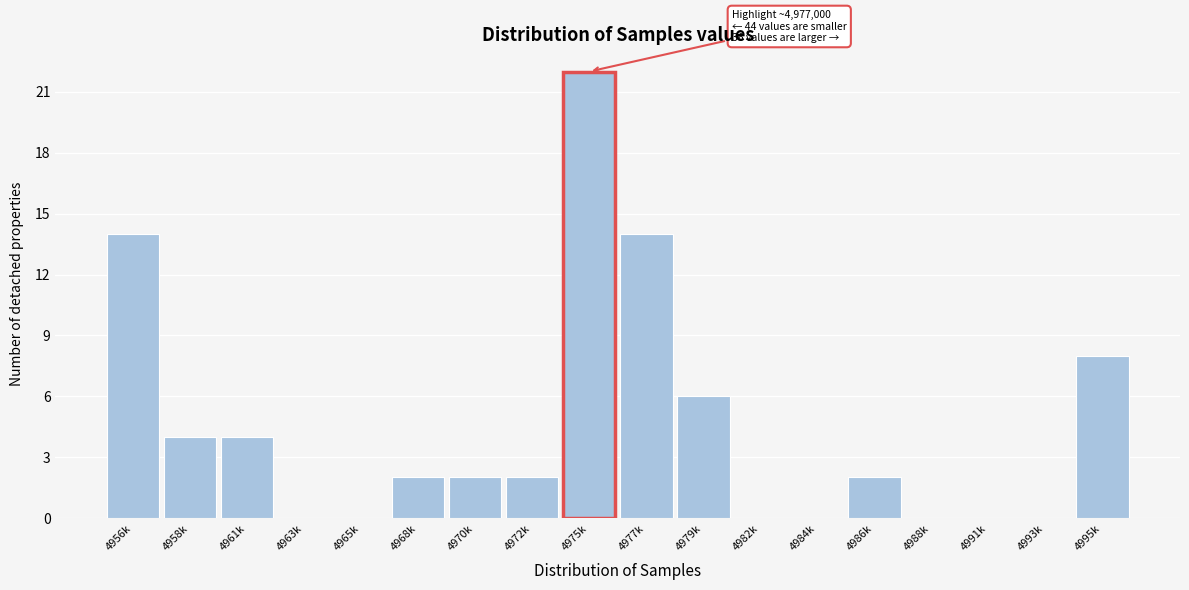

Reading left to right, transcribe all the data shown in this chart.

4956k=14	4958k=4	4961k=4	4963k=0	4965k=0	4968k=2	4970k=2	4972k=2	4975k=22	4977k=14	4979k=6	4982k=0	4984k=0	4986k=2	4988k=0	4991k=0	4993k=0	4995k=8